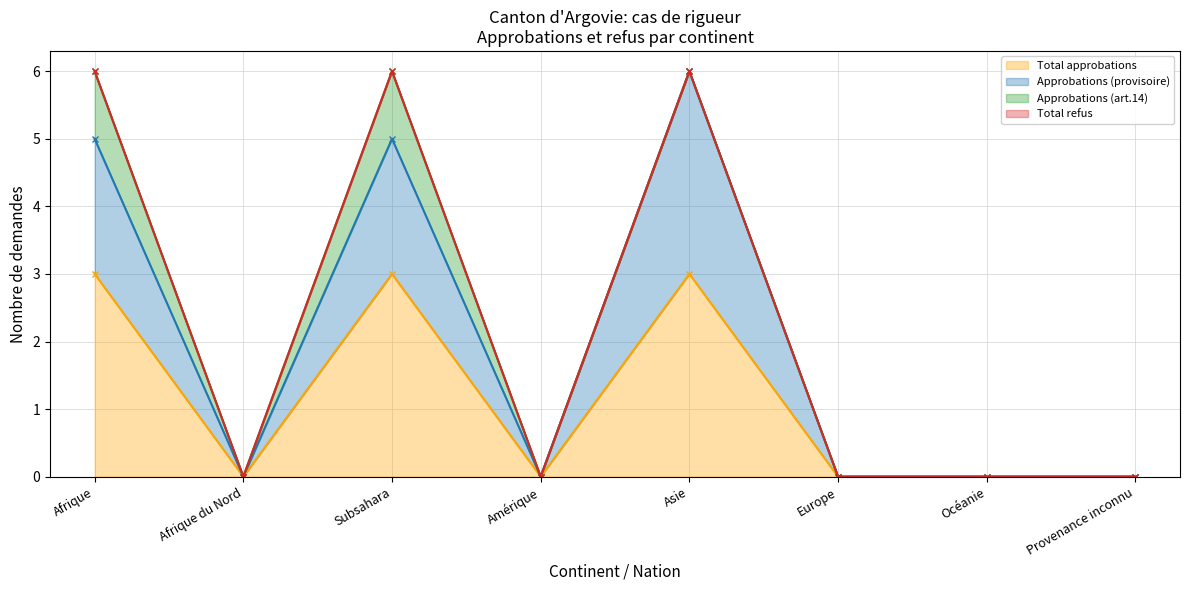

What position from the left is Europe?

6